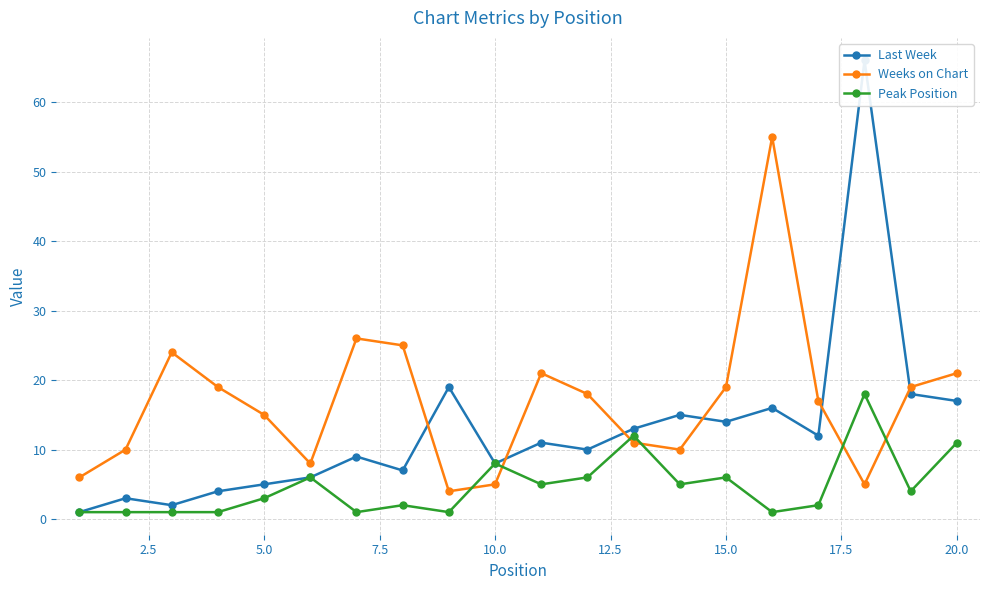

What is the lowest value of the Weeks on Chart series?

4